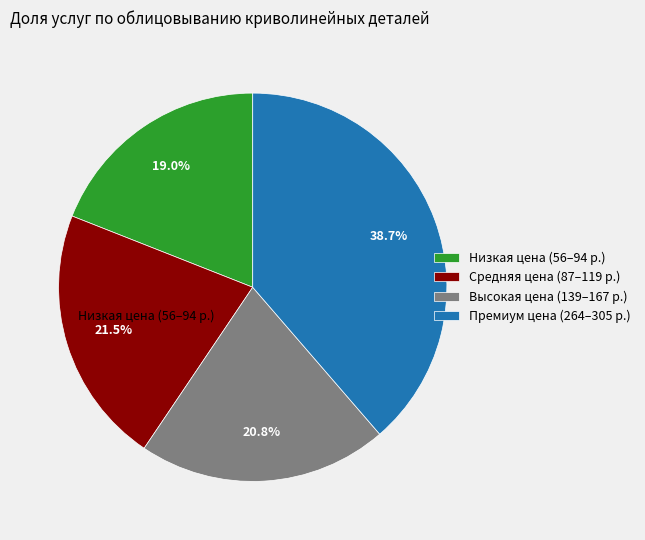

What is the ratio of the value at Средняя цена (87–119 р.) to the value at Низкая цена (56–94 р.)?

1.1